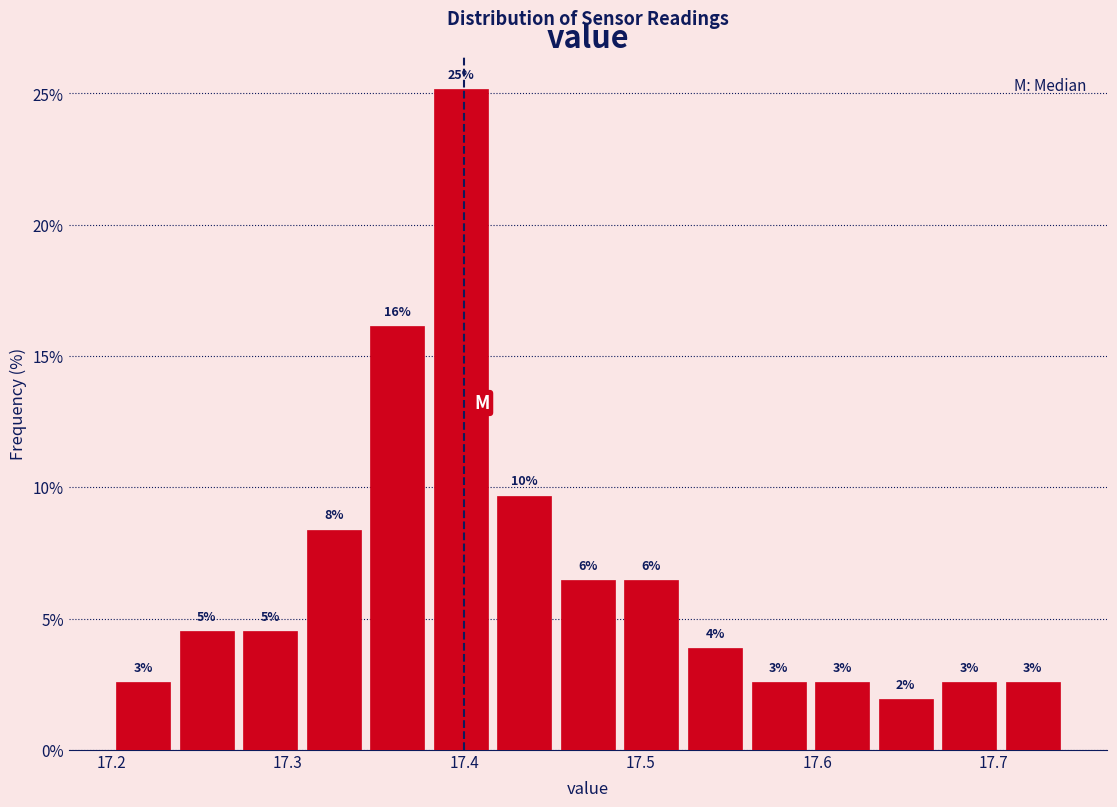

Around what value on the x-axis is the tallest bar? Give the approximate position of its centre, as read against the axis.

17.40